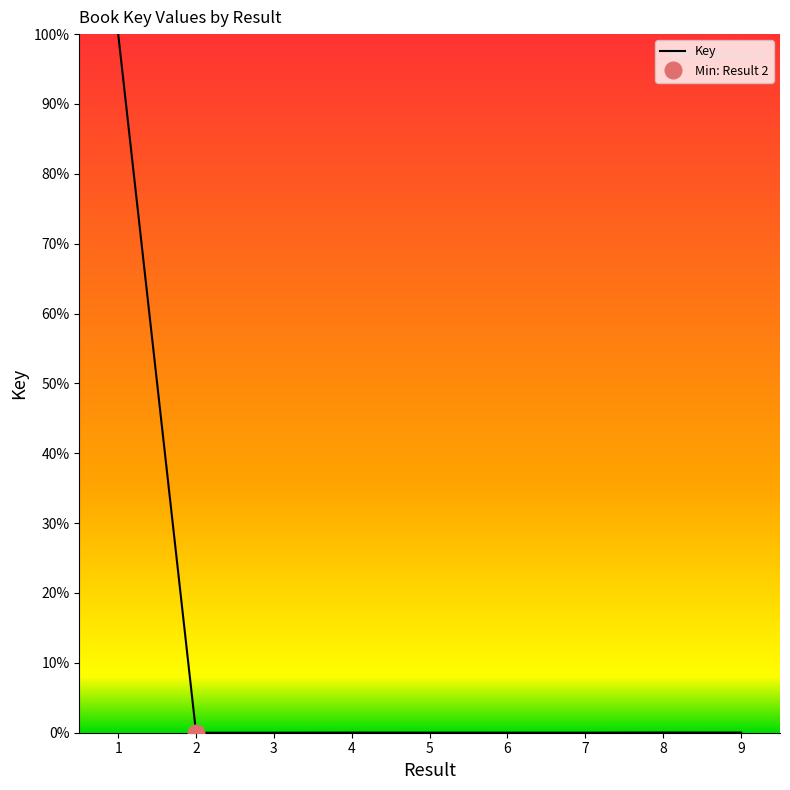

Reading left to right, extract all data points from this chart.

100.0	0.0	0.0	0.0	0.0	0.0	0.0	0.0	0.0